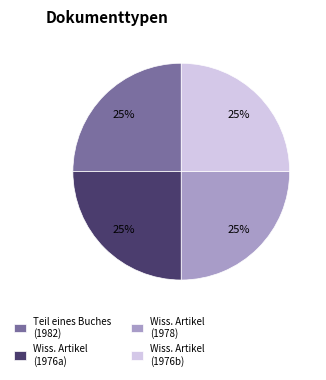

To the nearest percent, what is the average slice percentage?

25%